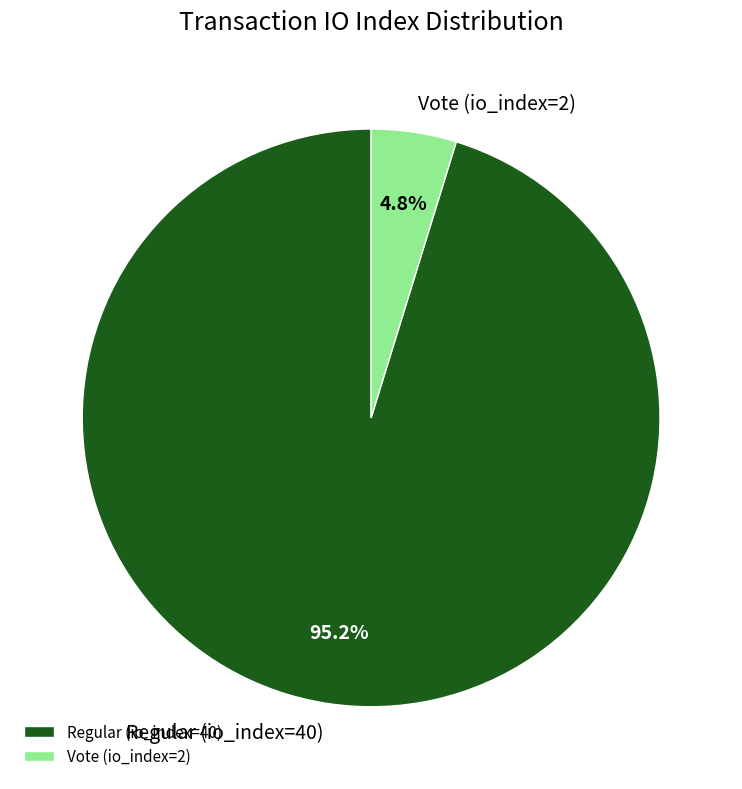

What percentage is the Vote (io_index=2) slice, to the nearest percent?

5%